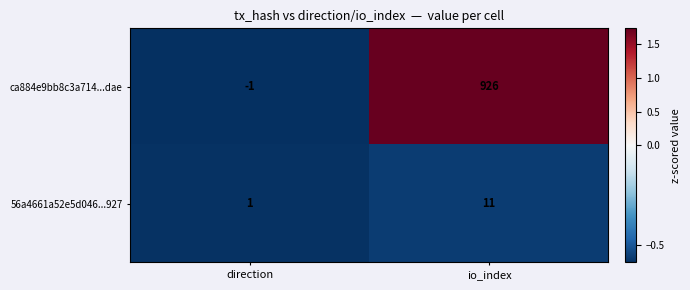

What is the highest value of the ca884e9bb8c3a714...dae series?

926